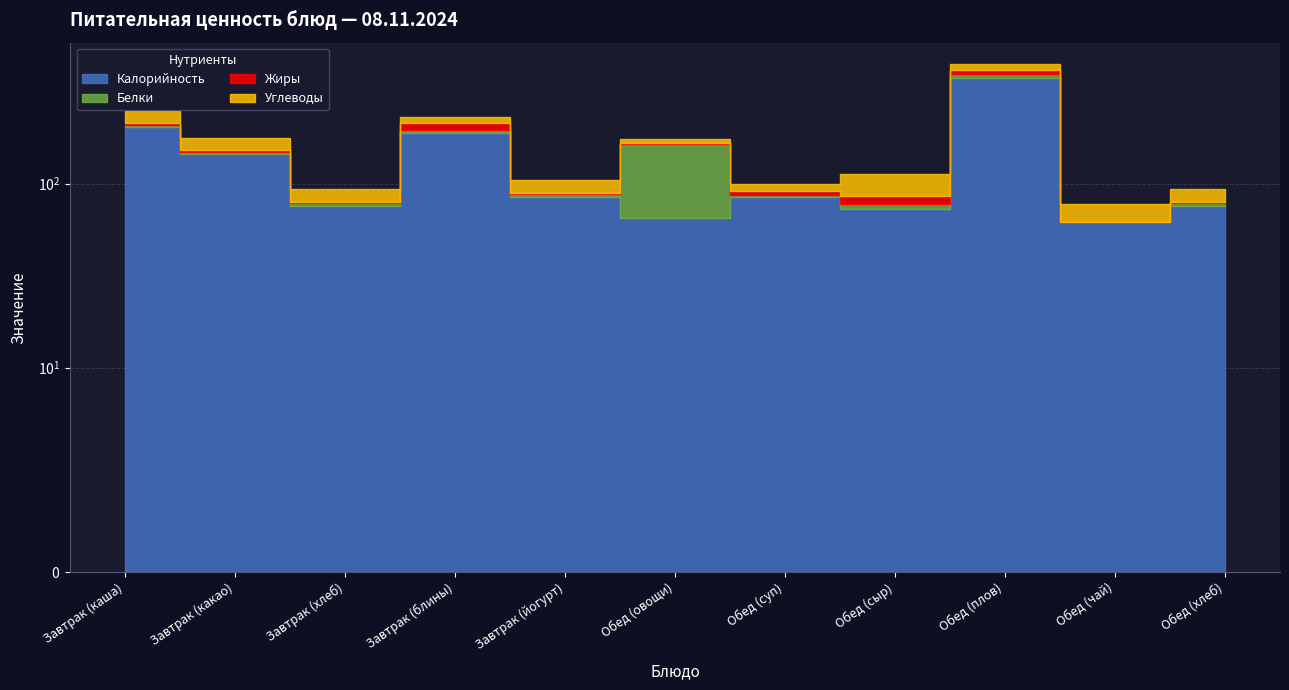

Where is the first local maximum for Калорийность?

Завтрак (блины)